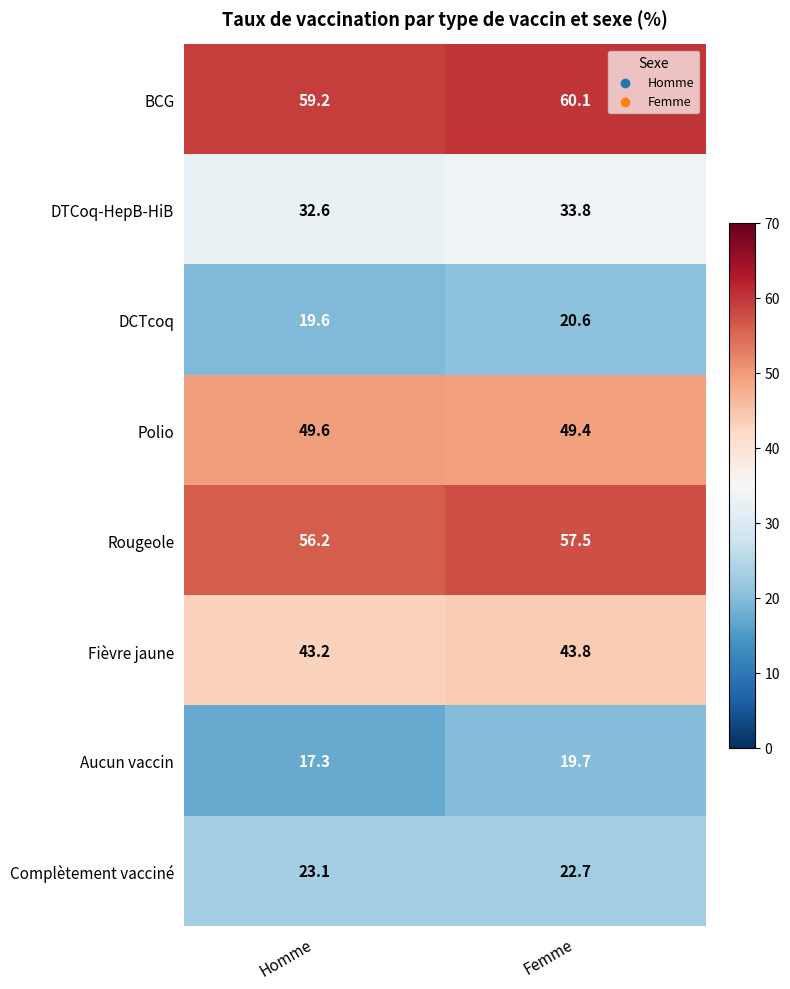

What is the average value of the DTCoq-HepB-HiB series?

33.2